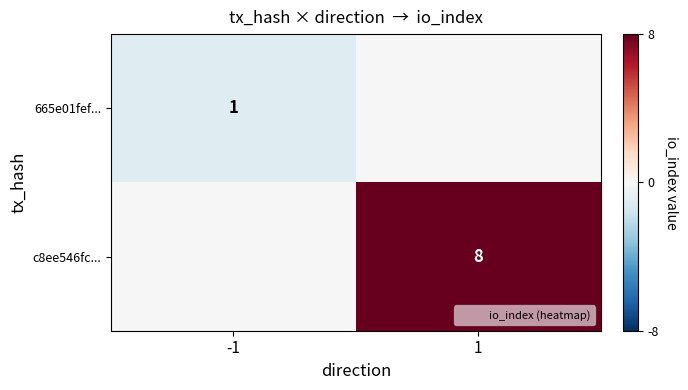

What is the difference between the c8ee546fc... values at 1 and -1?

8